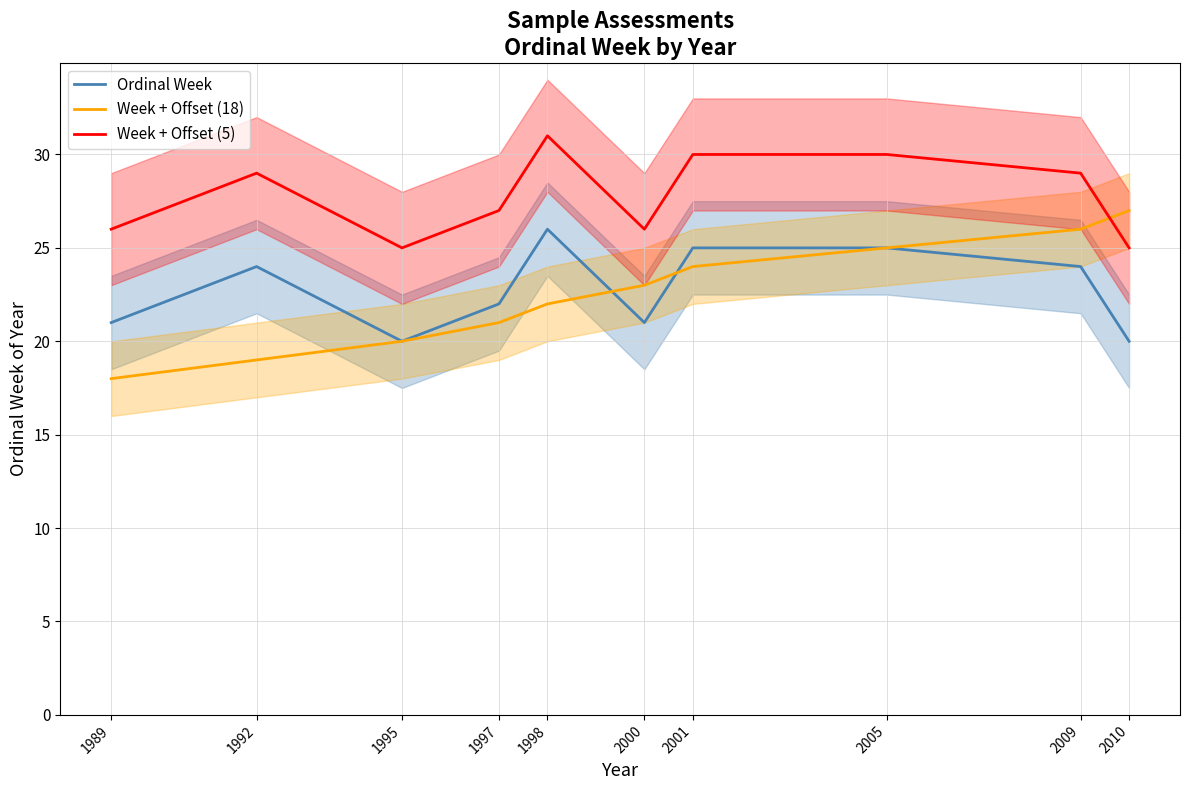

Is it true that Week + Offset (18) equals 33 at 2005?

False